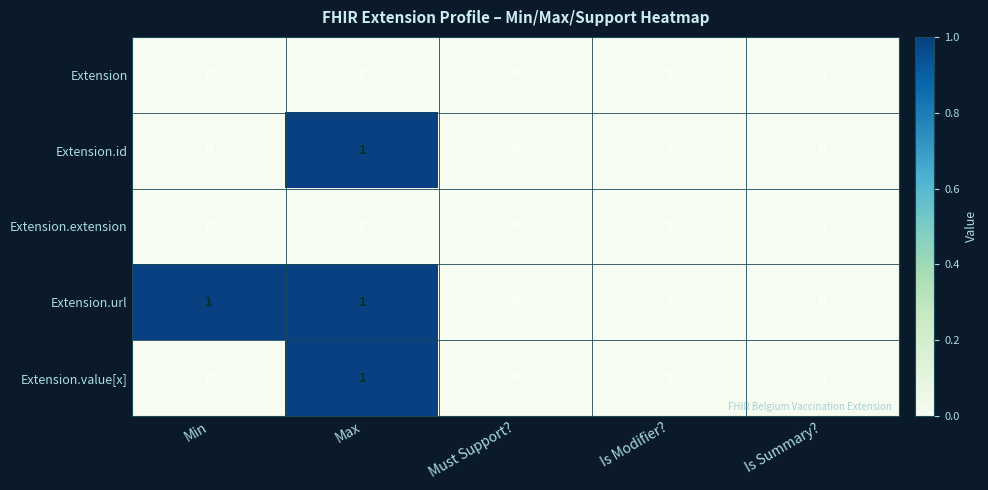

True or false: Extension.value[x] has a value of 0 at Is Summary?.

True